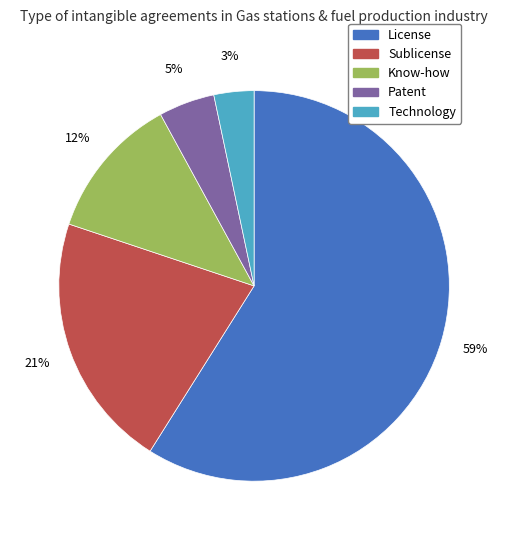

To the nearest percent, what is the combined percentage of Patent and Know-how?

17%